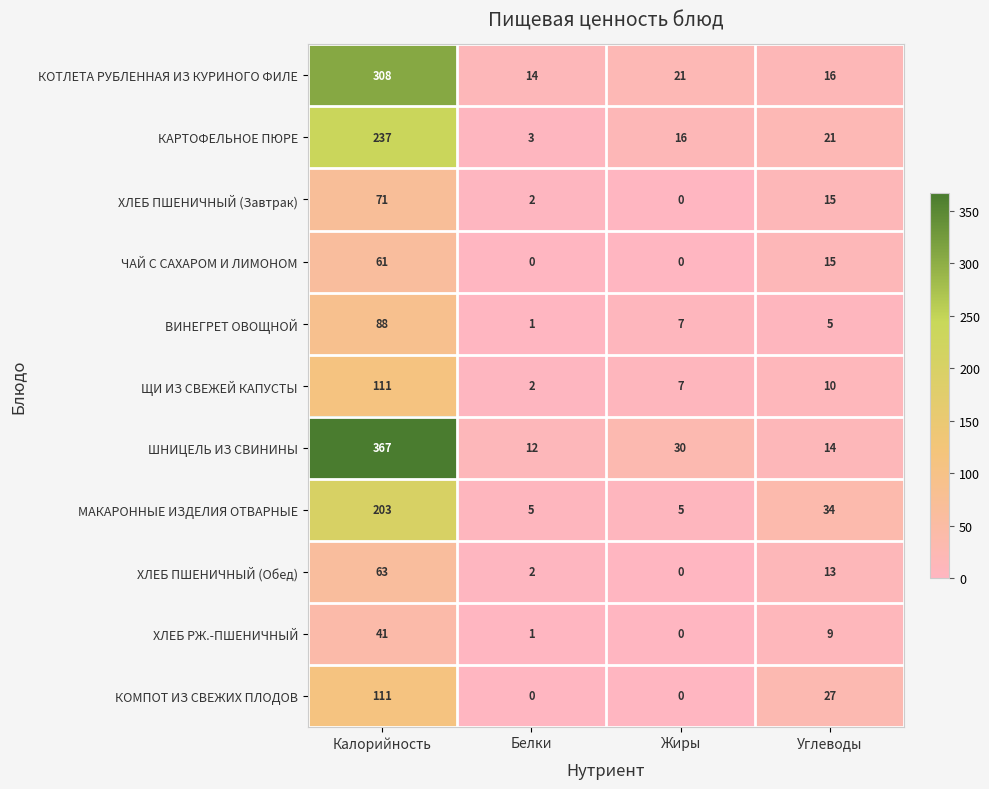

What is the sum of all ХЛЕБ ПШЕНИЧНЫЙ (Завтрак) values?

88